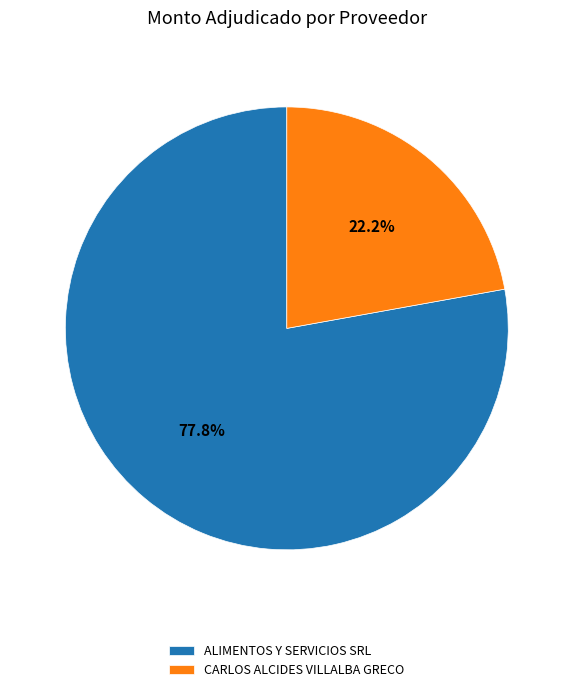

What is the smallest slice in the pie chart?

CARLOS ALCIDES VILLALBA GRECO